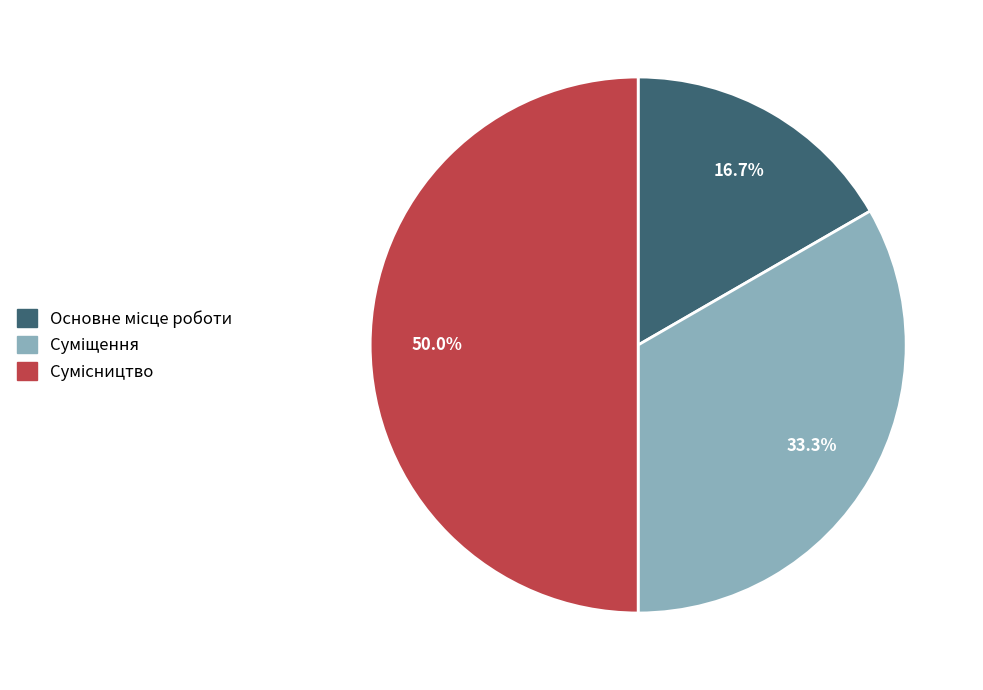

How many slices are in this pie chart?

3